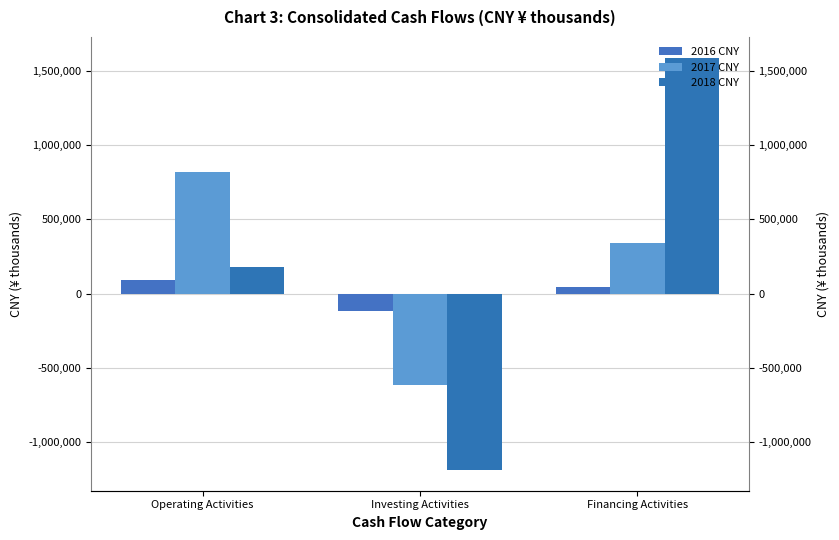

Reading left to right, transcribe all the data shown in this chart.

2016 CNY: Operating Activities=89272	Investing Activities=-117695	Financing Activities=47080
2017 CNY: Operating Activities=819538	Investing Activities=-615895	Financing Activities=341472
2018 CNY: Operating Activities=180543	Investing Activities=-1186721	Financing Activities=1587343